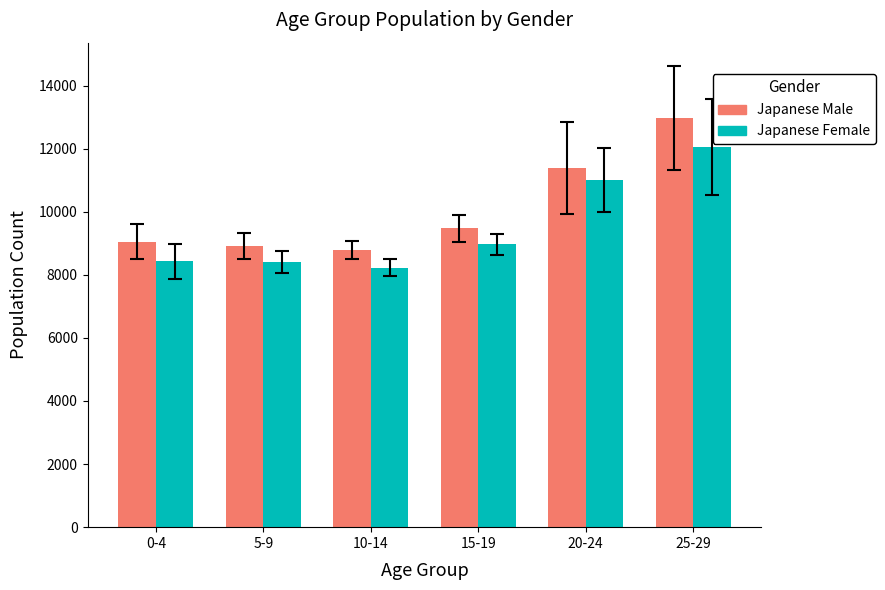

The value of Japanese Female at 25-29 is 4626. True or false?

False